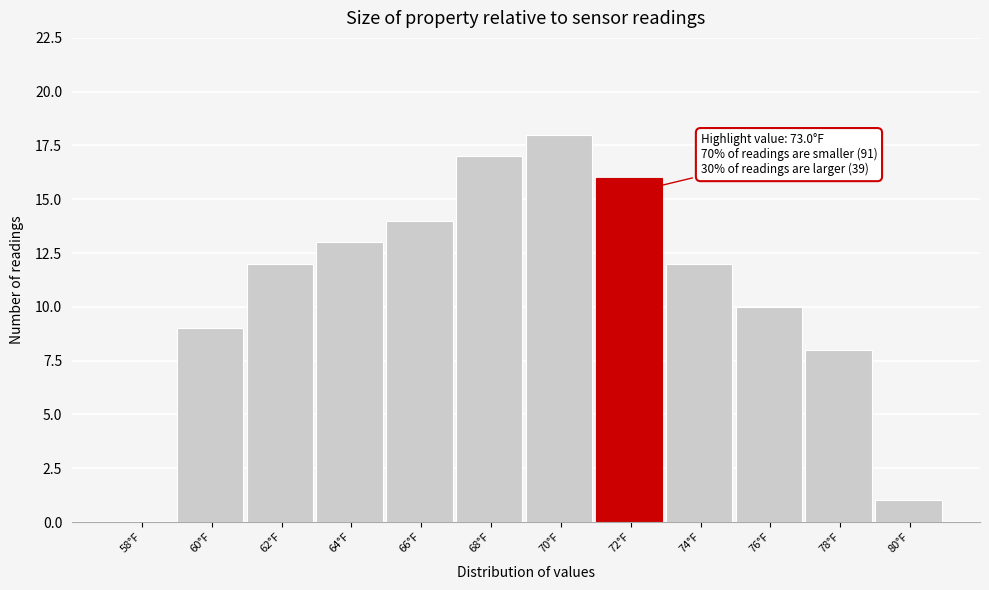

Reading right to left, what are all the values shown in this chart?

80°F=1	78°F=8	76°F=10	74°F=12	72°F=16	70°F=18	68°F=17	66°F=14	64°F=13	62°F=12	60°F=9	58°F=0